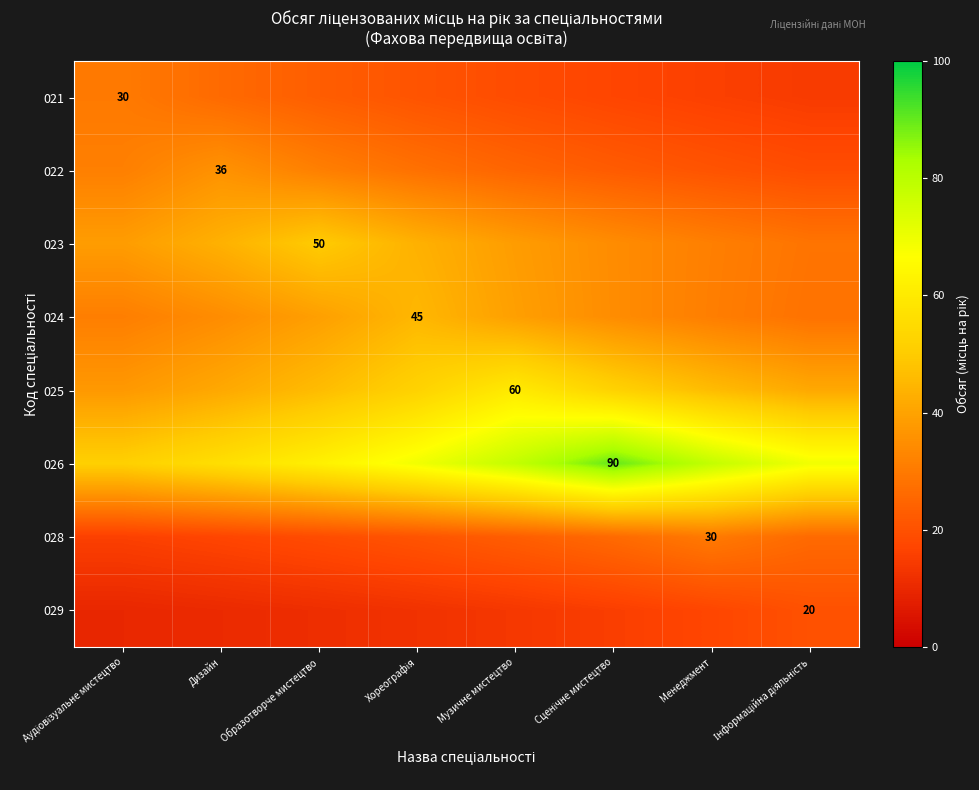

Count the number of categories in the chart.

8